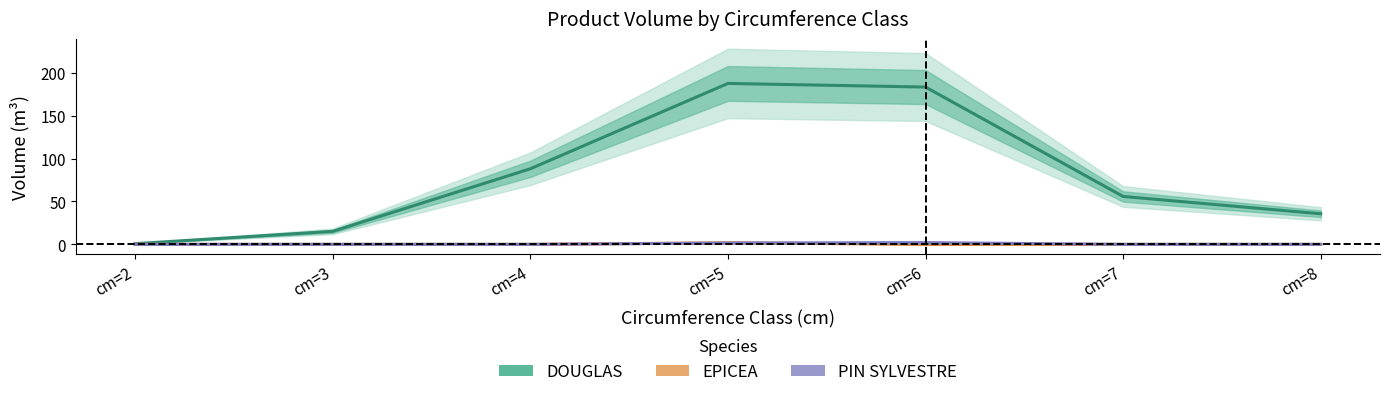

At cm=5, list the series in order from smallest to largest.

PIN SYLVESTRE, EPICEA, DOUGLAS